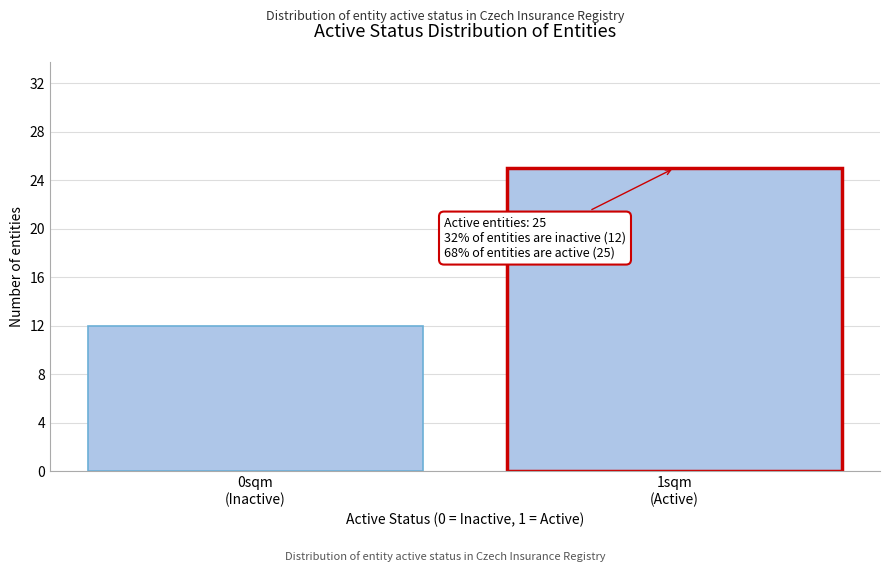

Reading right to left, transcribe all the data shown in this chart.

25	12